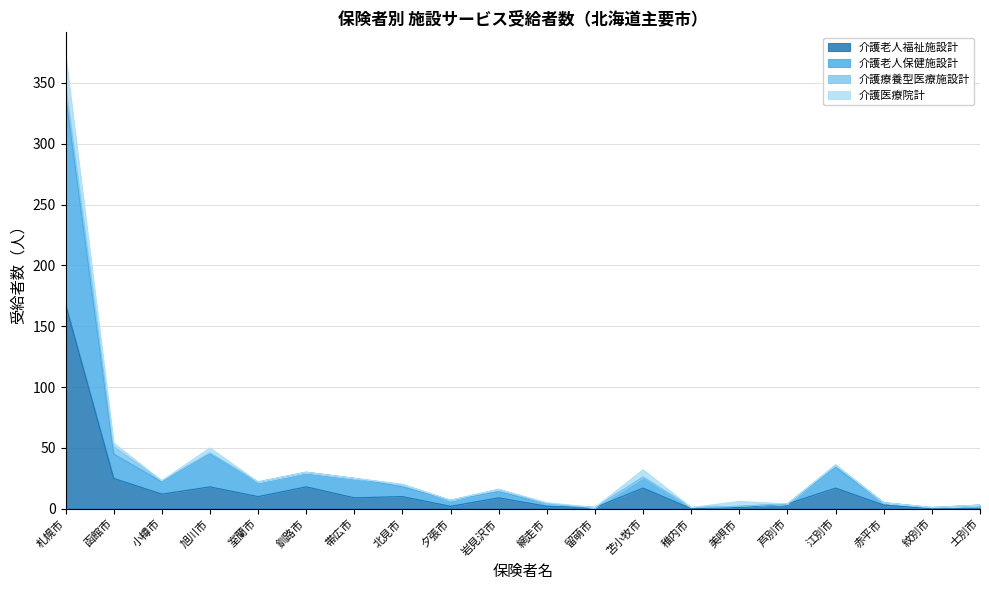

What is the sum of all 介護老人保健施設計 values?

649